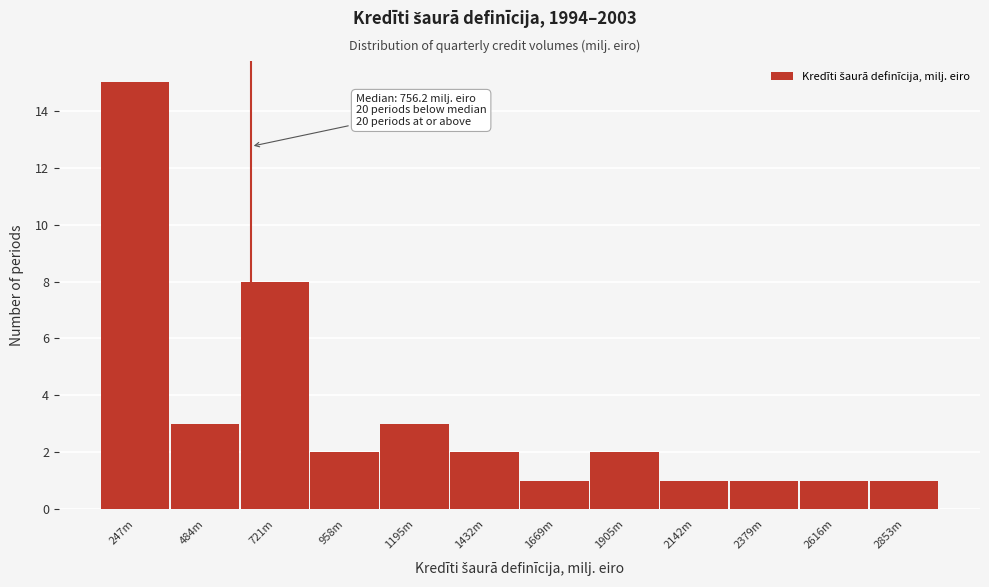

Reading left to right, what are all the values shown in this chart?

247m=15	484m=3	721m=8	958m=2	1195m=3	1432m=2	1669m=1	1905m=2	2142m=1	2379m=1	2616m=1	2853m=1